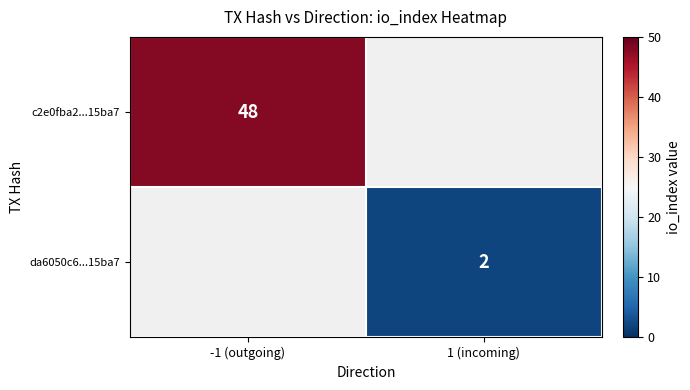

Is the value of da6050c6...15ba7 at 1 (incoming) greater than the value of c2e0fba2...15ba7 at -1 (outgoing)?

No